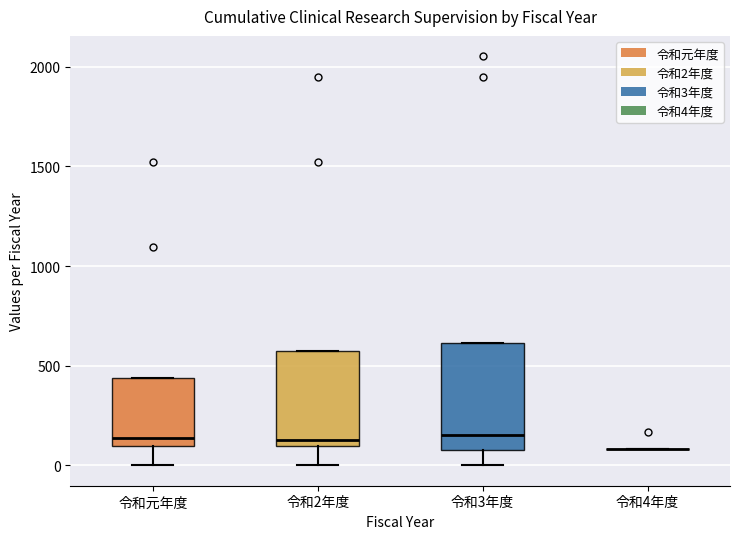

Reading left to right, transcribe this box plot: for each box, give where its median line is, the range the box spans, and where its two whiskers end, as read against the y-axis. The values are not printed on the chart, so give them approximately, as read against the axis.

令和元年度: median 150, box 100 to 450, whiskers 0 to 450
令和2年度: median 150, box 100 to 600, whiskers 0 to 600
令和3年度: median 150, box 100 to 600, whiskers 0 to 600
令和4年度: box collapsed to a line at 100, whiskers 100 to 100